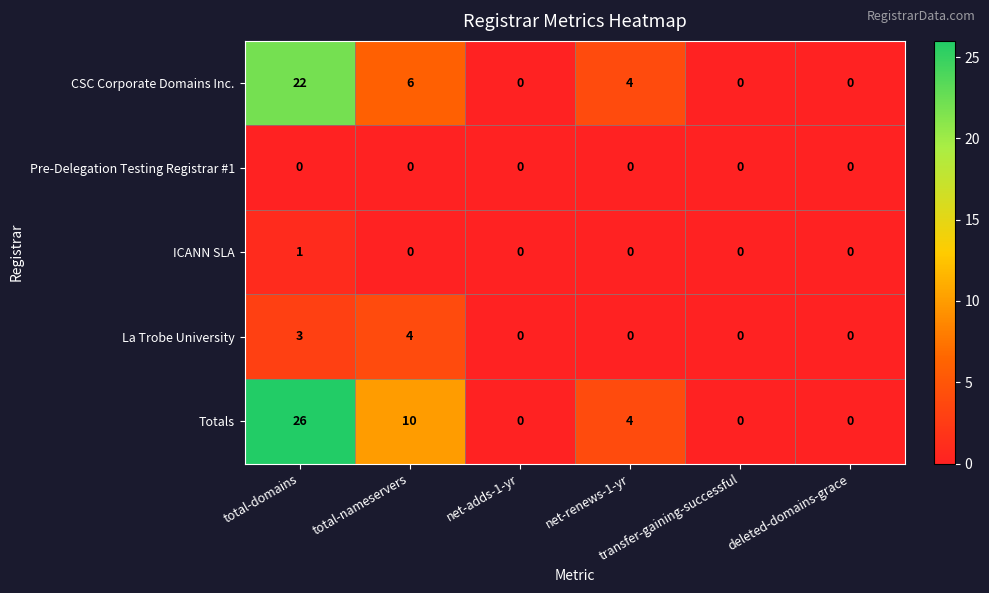

Which series has the largest total across all categories?

Totals